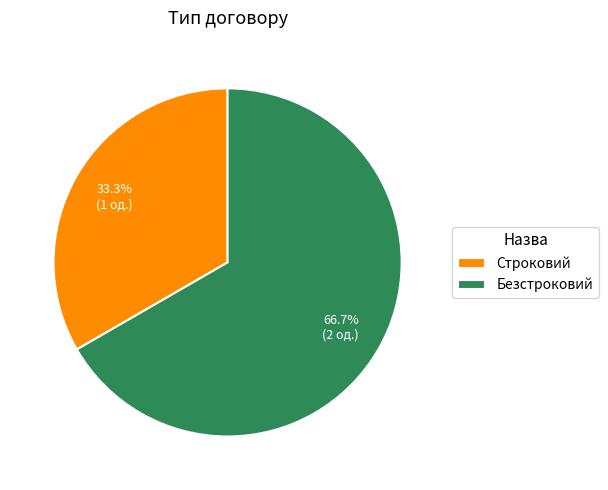

Is there any slice that represents more than half of the pie?

Yes